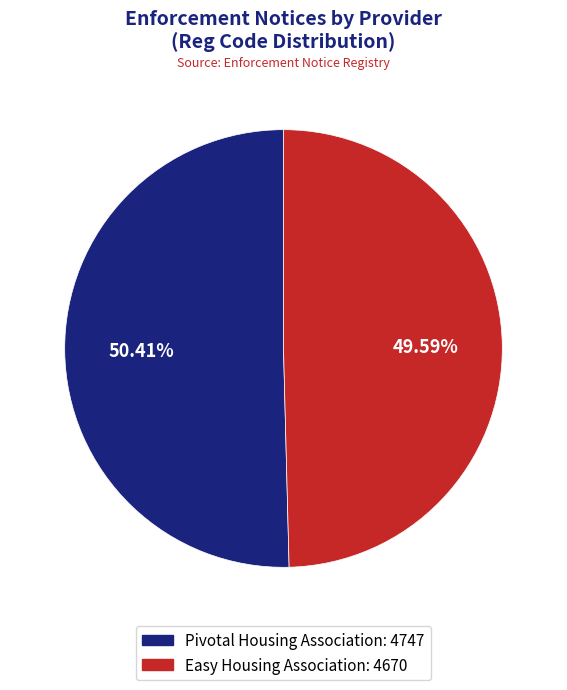

Rank the categories by value from lowest to highest.

Easy Housing Association, Pivotal Housing Association